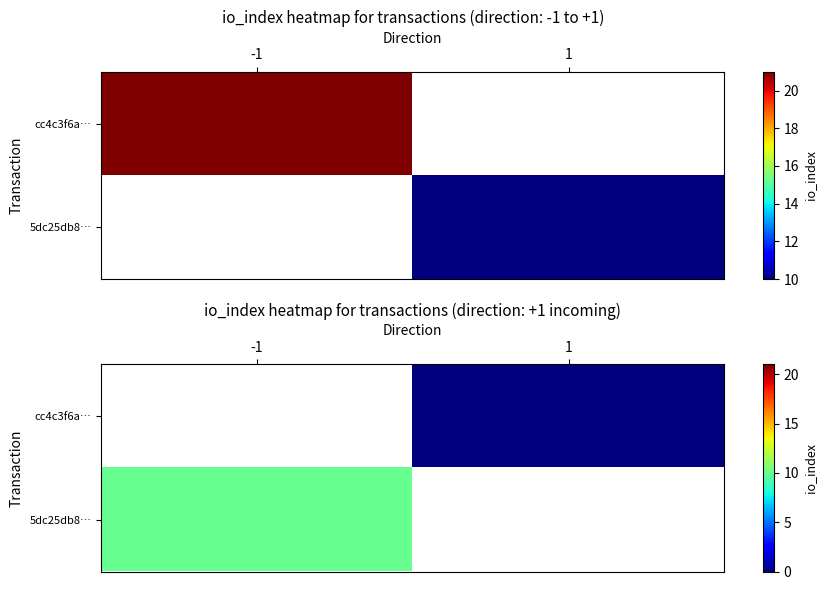

How many values in 5dc25db8… are above zero?

1